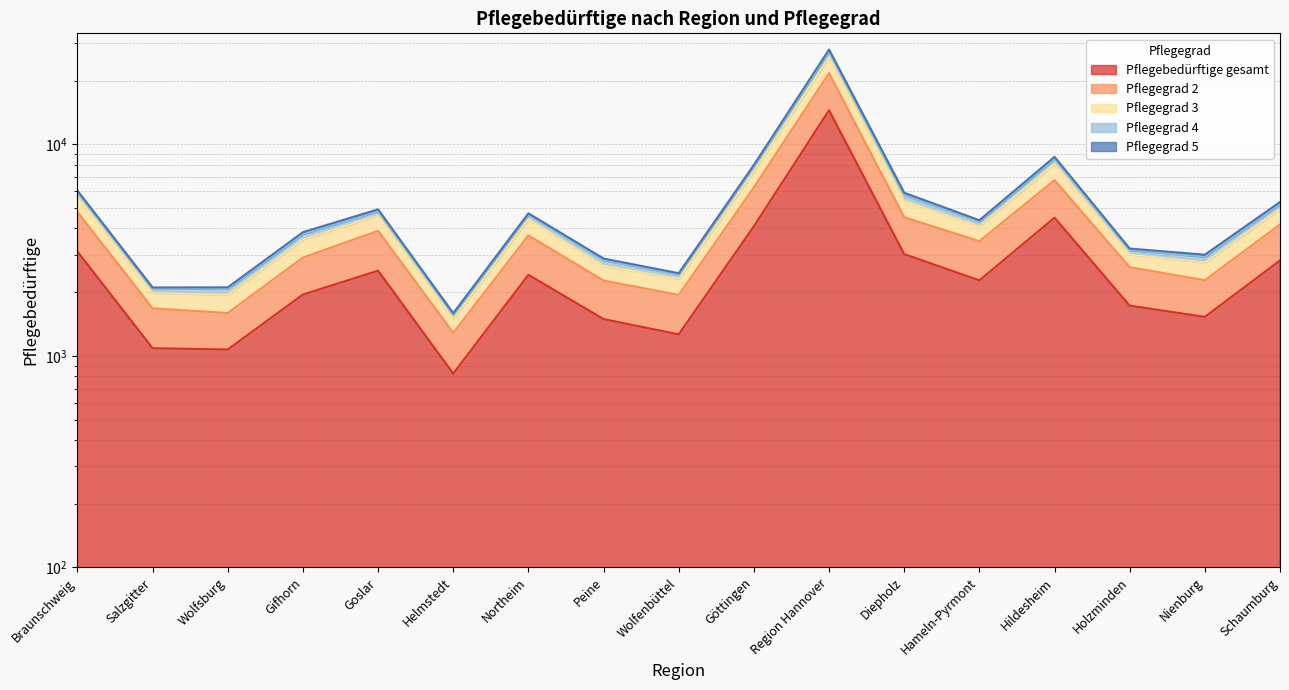

At which label does Pflegegrad 4 reach its minimum?

Helmstedt